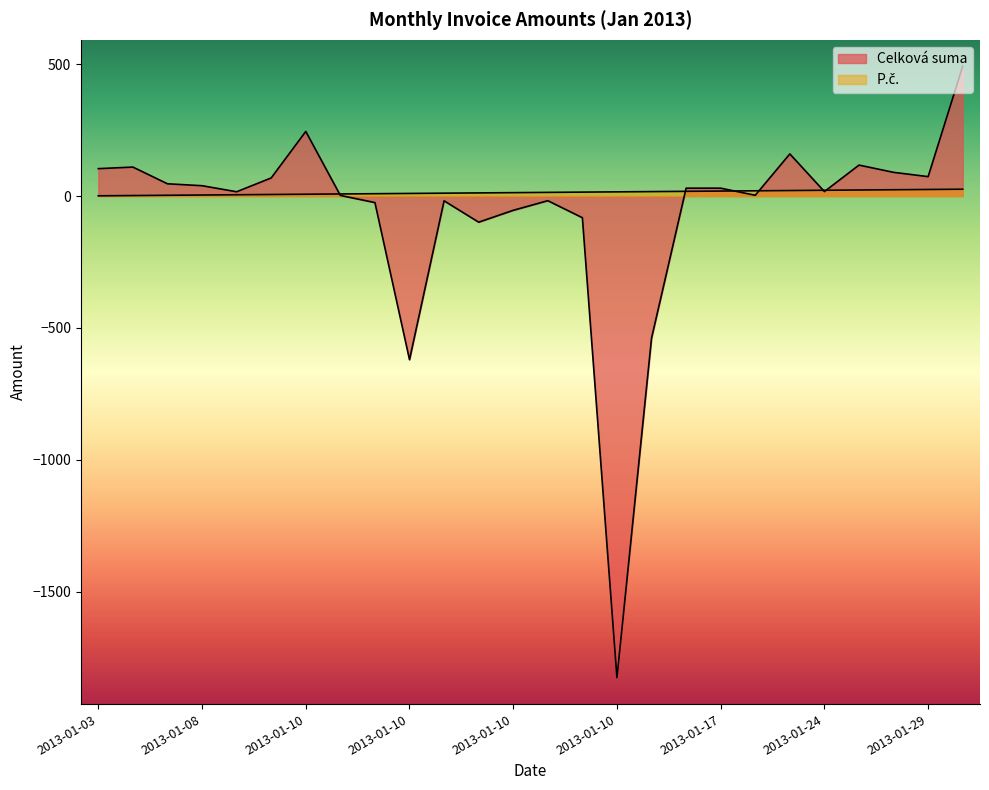

Which series changed the most between 2013-01-17 and 2013-01-30?

Celková suma